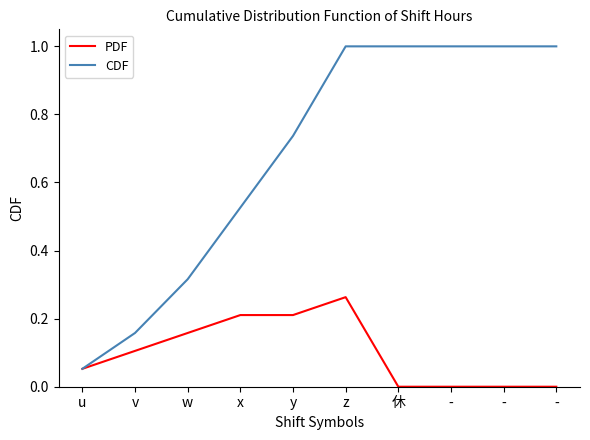

What are all the series names shown in the legend?

PDF, CDF